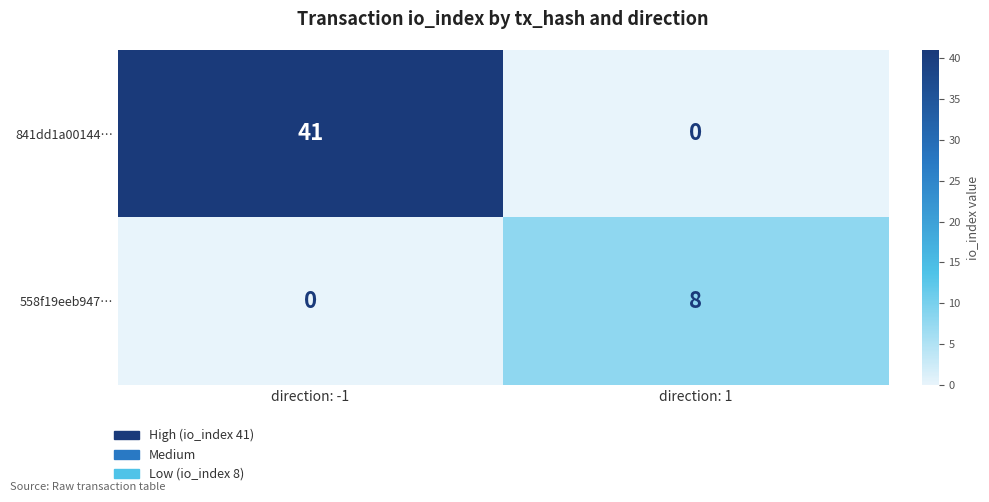

What is the difference between the 558f19eeb947… values at direction: -1 and direction: 1?

8